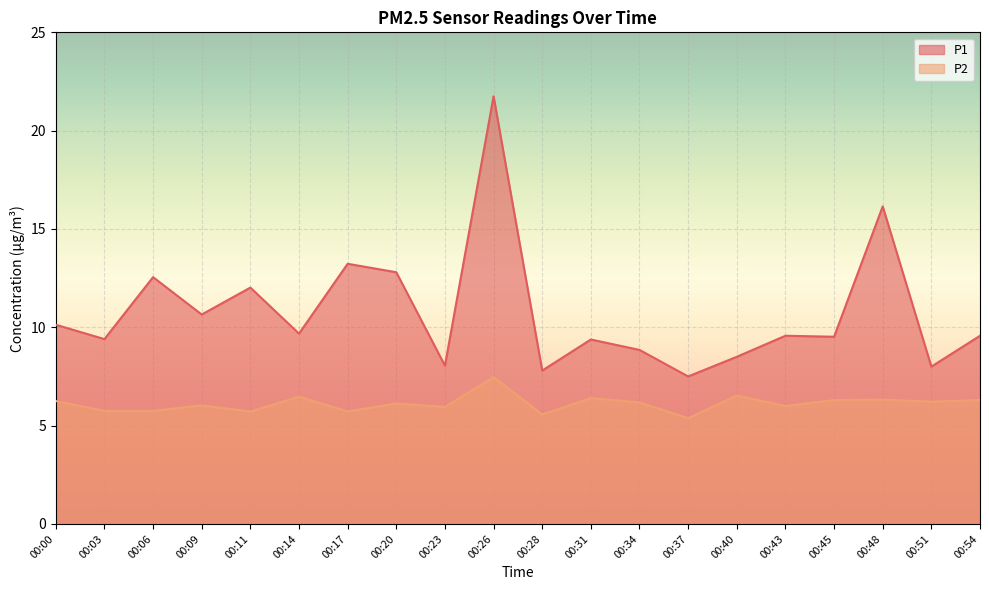

Reading right to left, transcribe all the data shown in this chart.

P1: 00:54=9.6	00:51=8.0	00:48=16.1	00:45=9.5	00:43=9.6	00:40=8.5	00:37=7.5	00:34=8.8	00:31=9.4	00:28=7.8	00:26=21.8	00:23=8.1	00:20=12.8	00:17=13.2	00:14=9.7	00:11=12.0	00:09=10.7	00:06=12.6	00:03=9.4	00:00=10.1
P2: 00:54=6.3	00:51=6.2	00:48=6.3	00:45=6.3	00:43=6.0	00:40=6.5	00:37=5.4	00:34=6.2	00:31=6.4	00:28=5.6	00:26=7.5	00:23=6.0	00:20=6.1	00:17=5.7	00:14=6.5	00:11=5.7	00:09=6.0	00:06=5.8	00:03=5.8	00:00=6.2